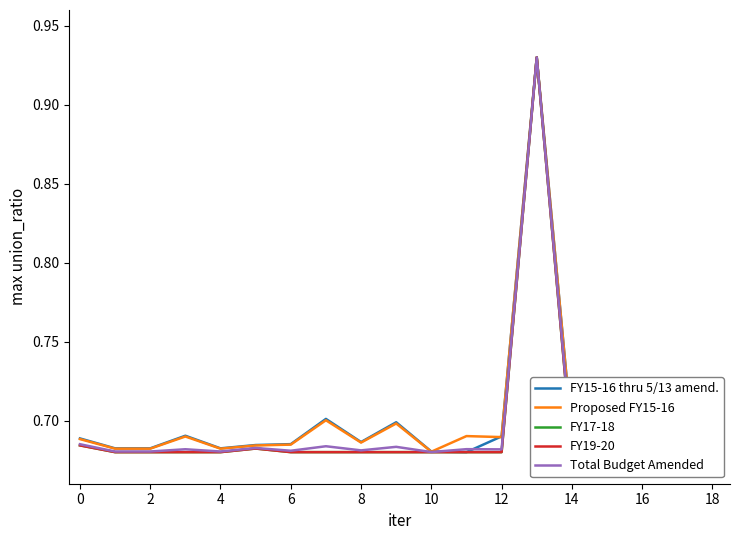

List the labels in order of Proposed FY15-16 value, smallest first.

18, 10, 2, 4, 8, 16, 10, 12, 16, 17, 15, 0, 12, 6, 11, 14, 18, 14, 13